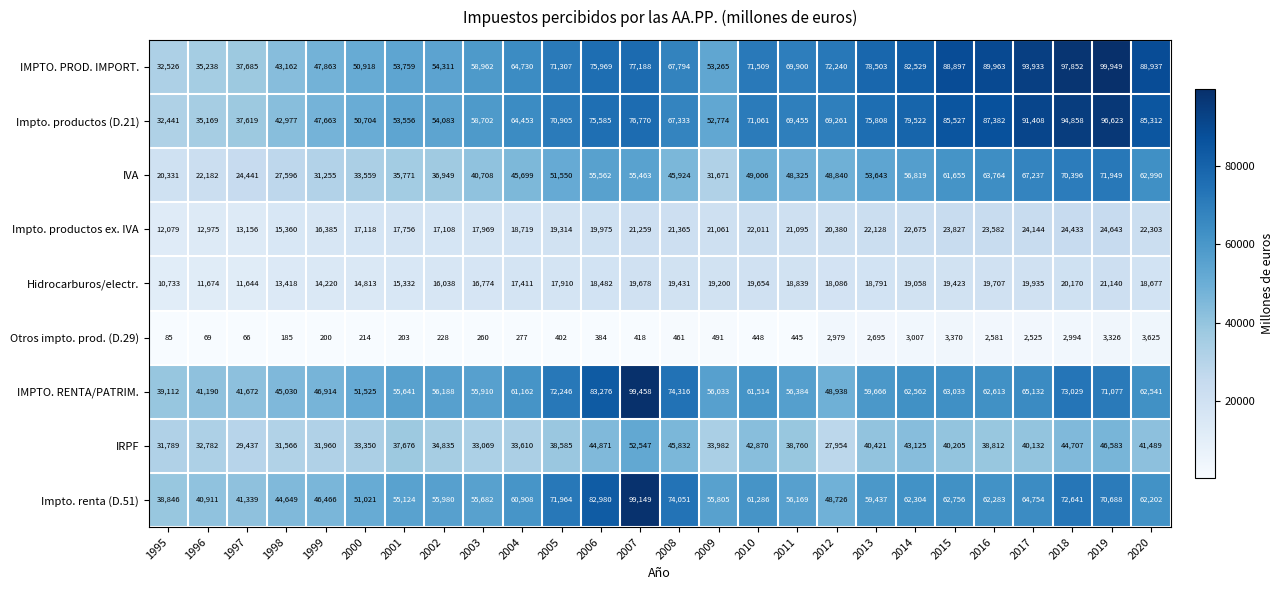

True or false: IRPF has a value of 14749 at 2006.

False